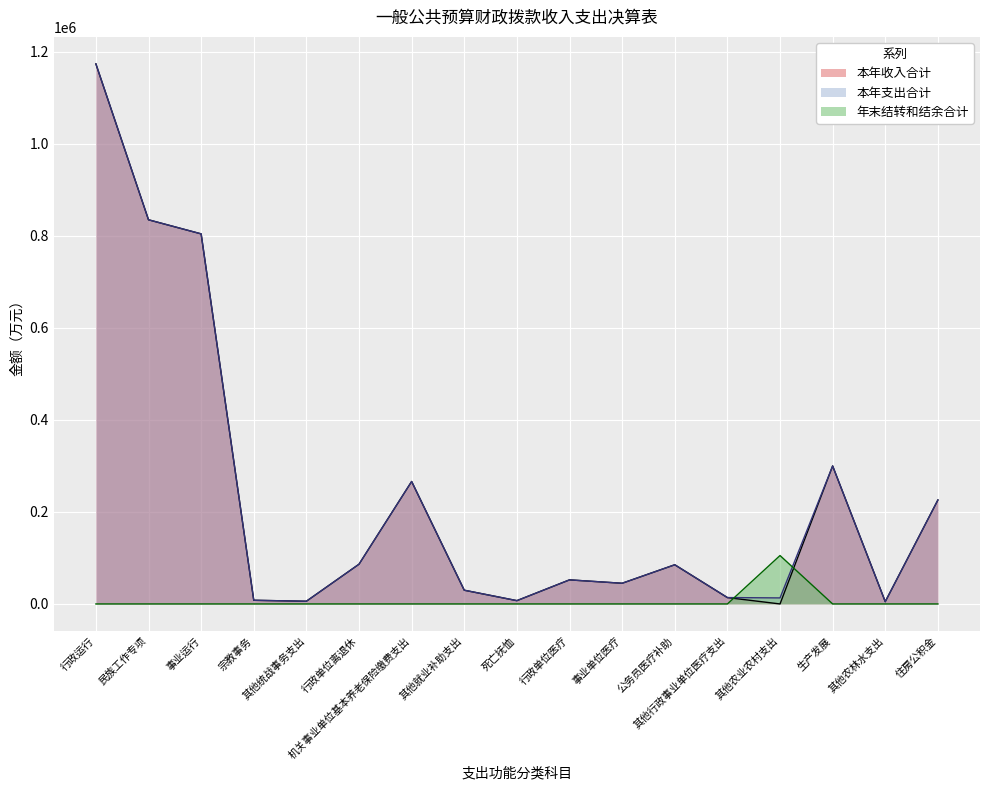

How many interior local valleys does the 本年收入合计 series have?

5